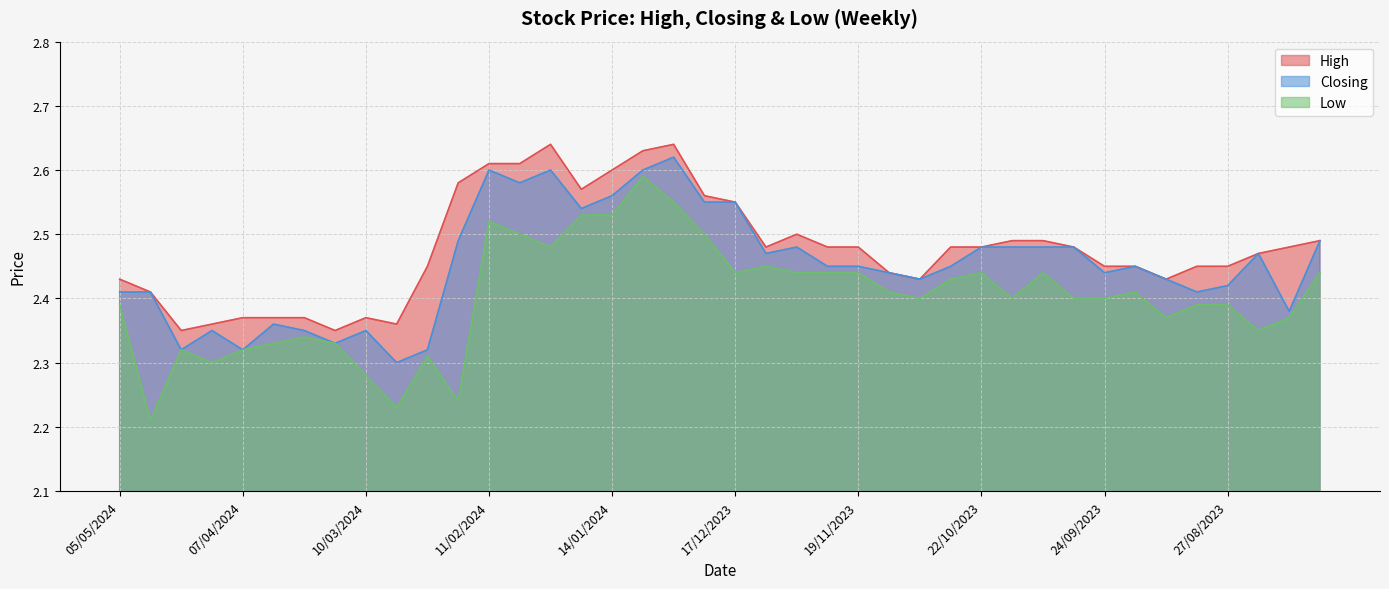

What is the maximum value shown in the chart?

2.6